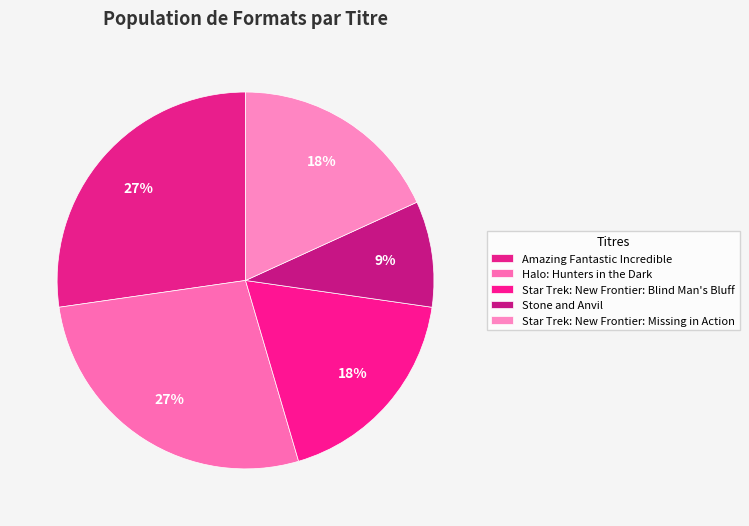

How many segments does this pie chart have?

5